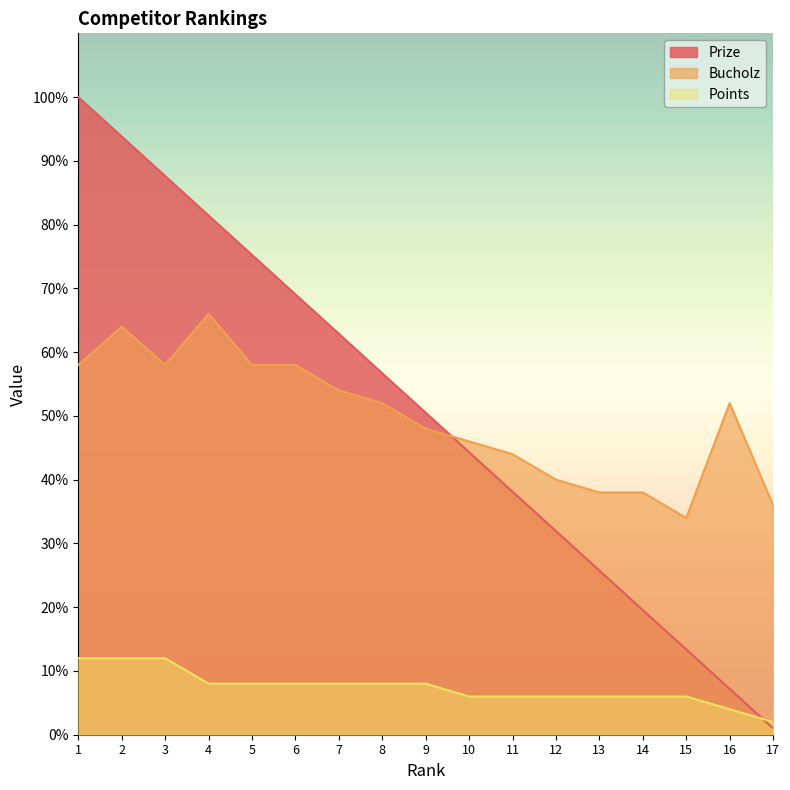

At which category does Bucholz reach its first local peak?

2